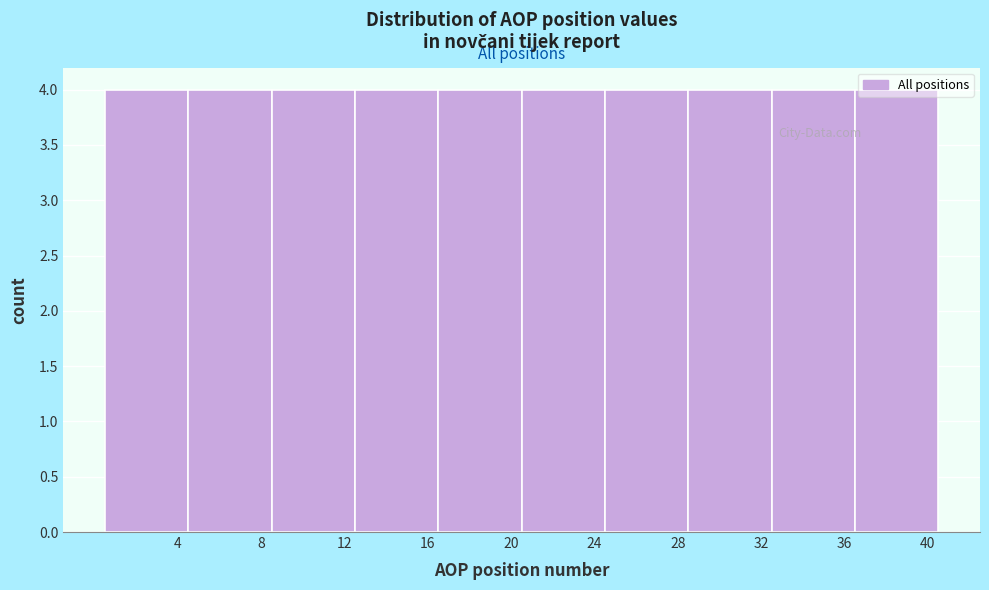

What is the height of the bar covering 12.5 to 16.5 on the x-axis? The values are not printed on the chart, so give them approximately, as read against the axis.

4